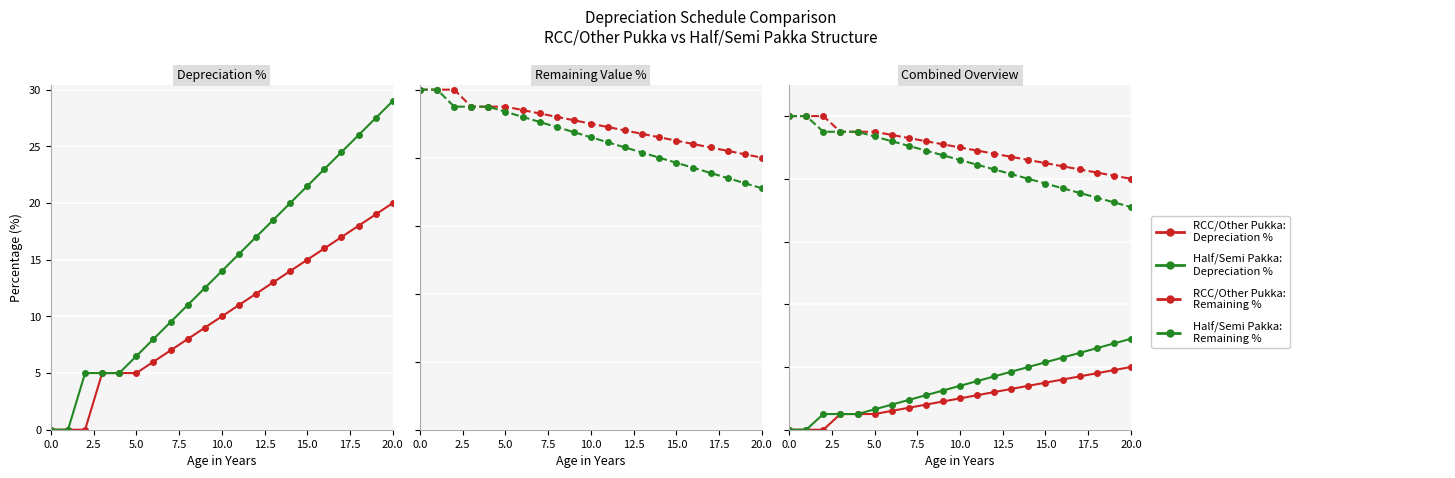

What are all the series names shown in the legend?

RCC/Other Pukka - Depreciation %, Half/Semi Pakka - Depreciation %, RCC/Other Pukka - Remaining %, Half/Semi Pakka - Remaining %